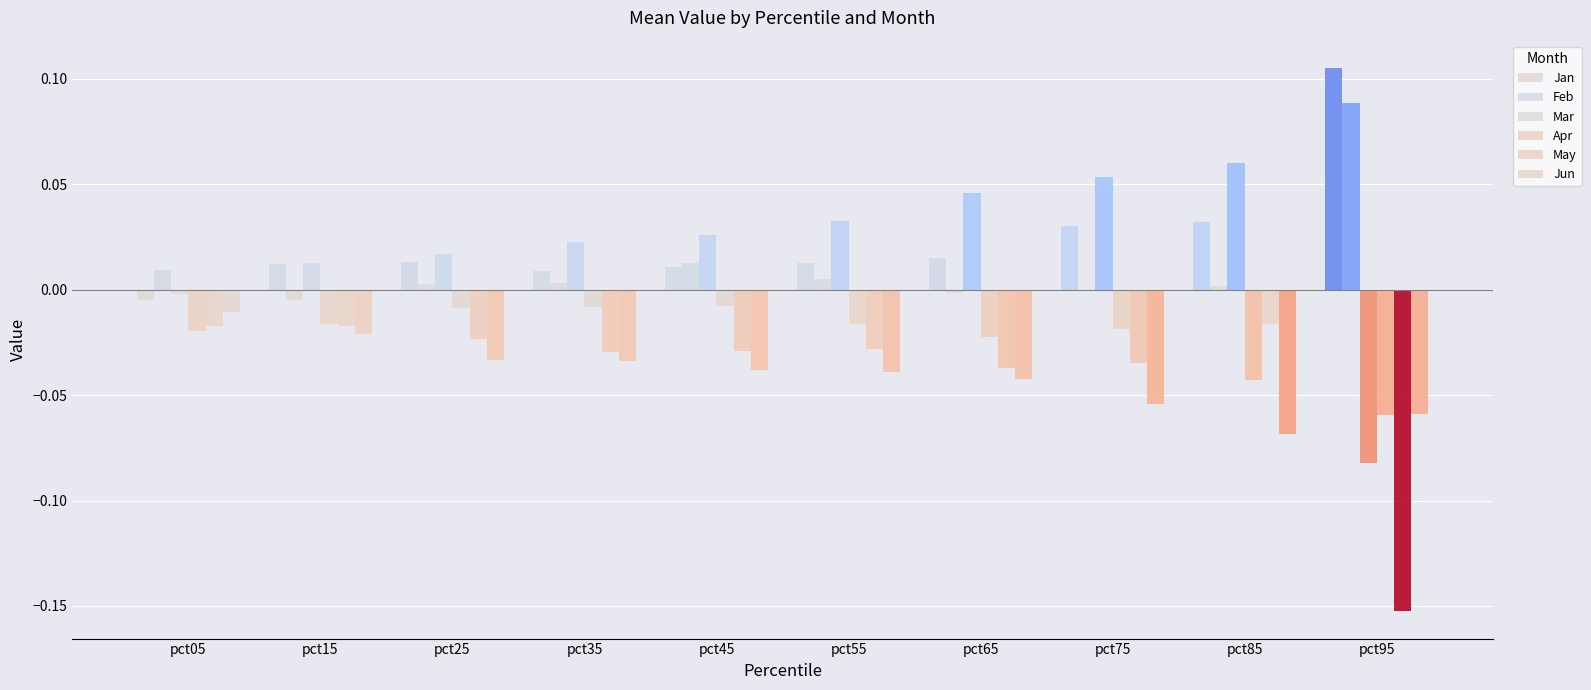

How many groups of bars are there?

10